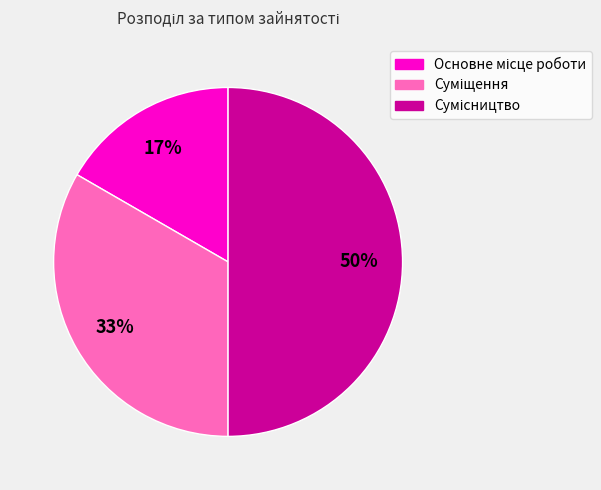

How many segments does this pie chart have?

3